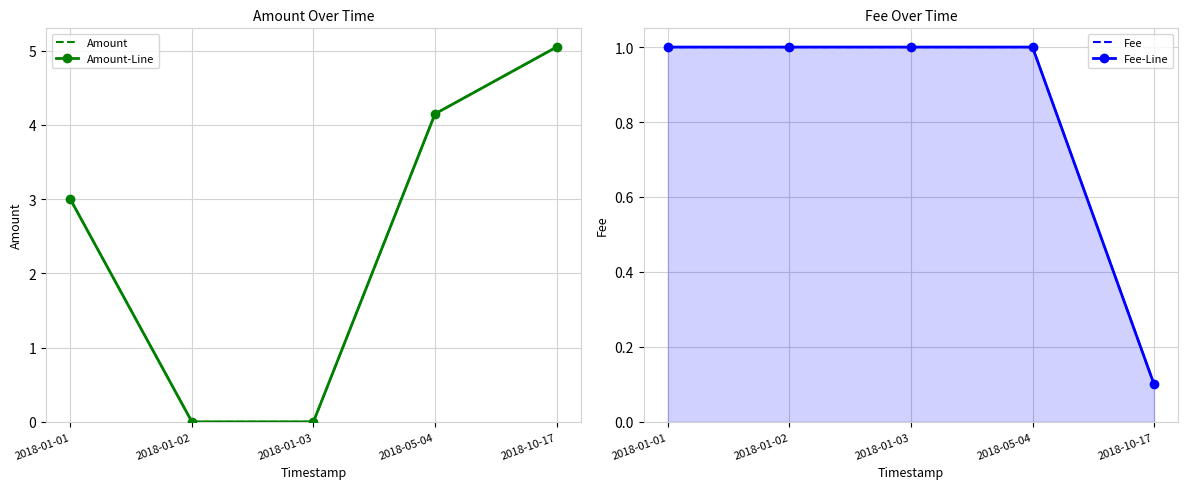

What is the label of the 1st point from the left?

2018-01-01